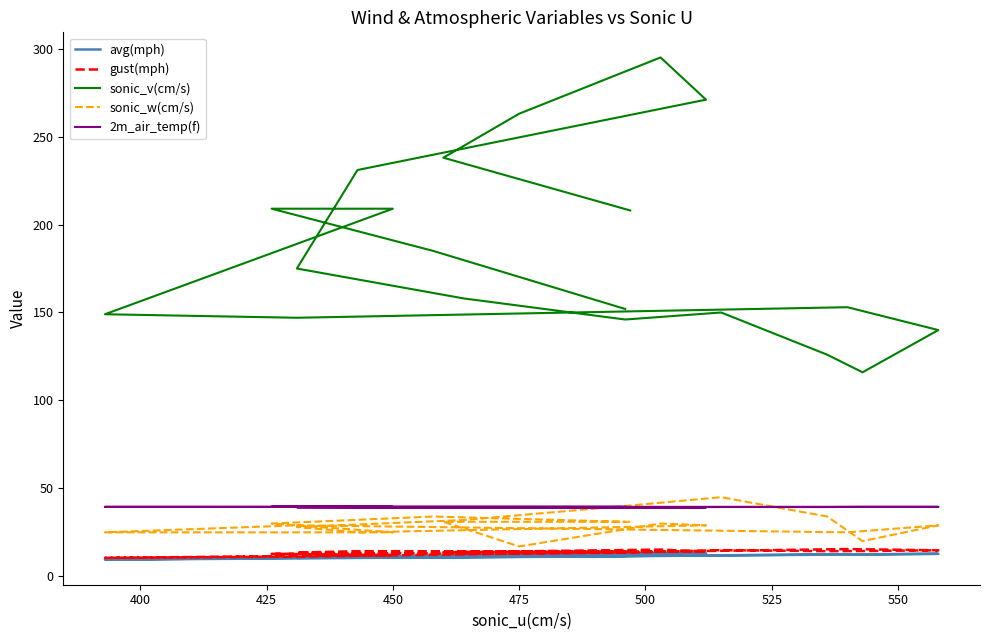

How many lines are shown in the chart?

5